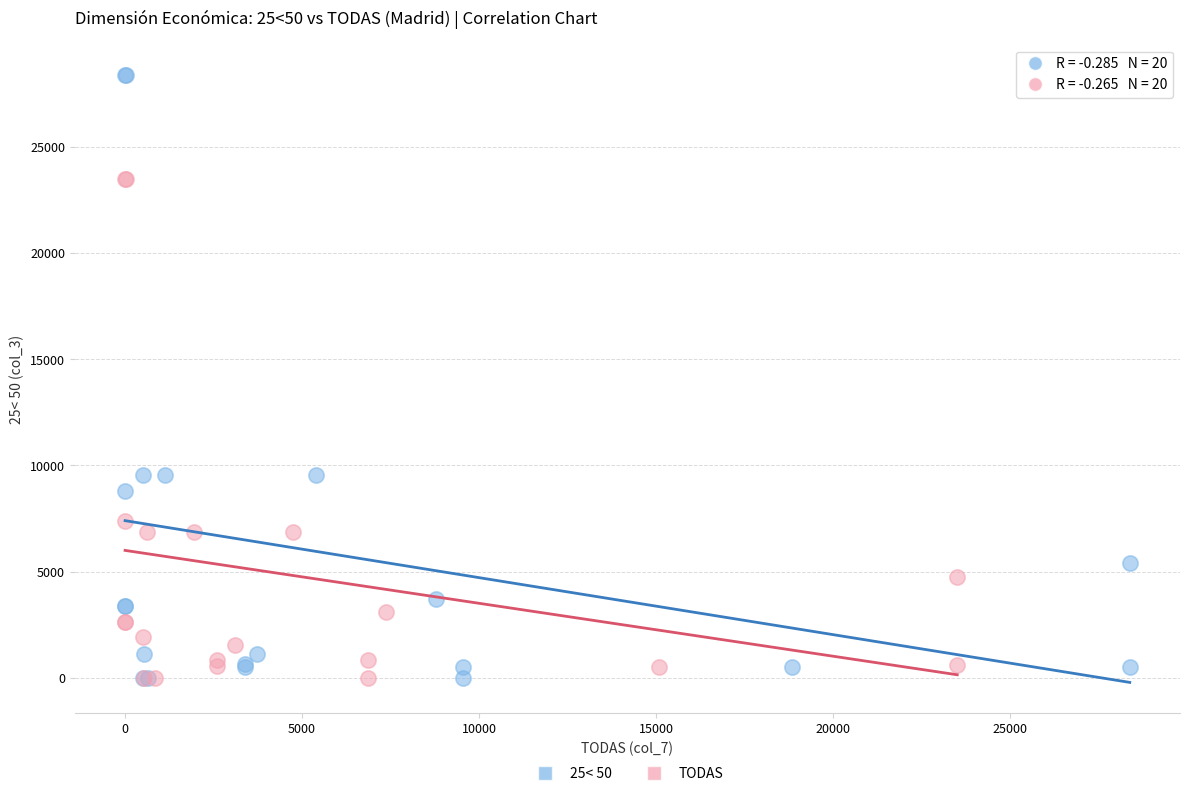

Which series has the widest spread of Y values?

25< 50